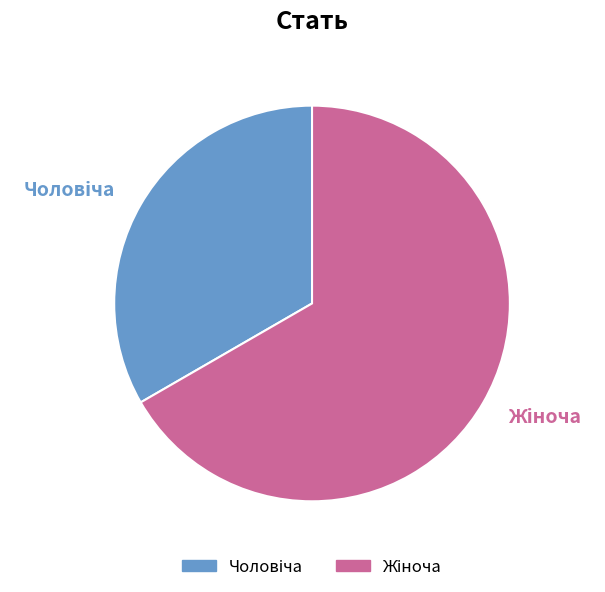

Is there any slice that represents more than half of the pie?

Yes